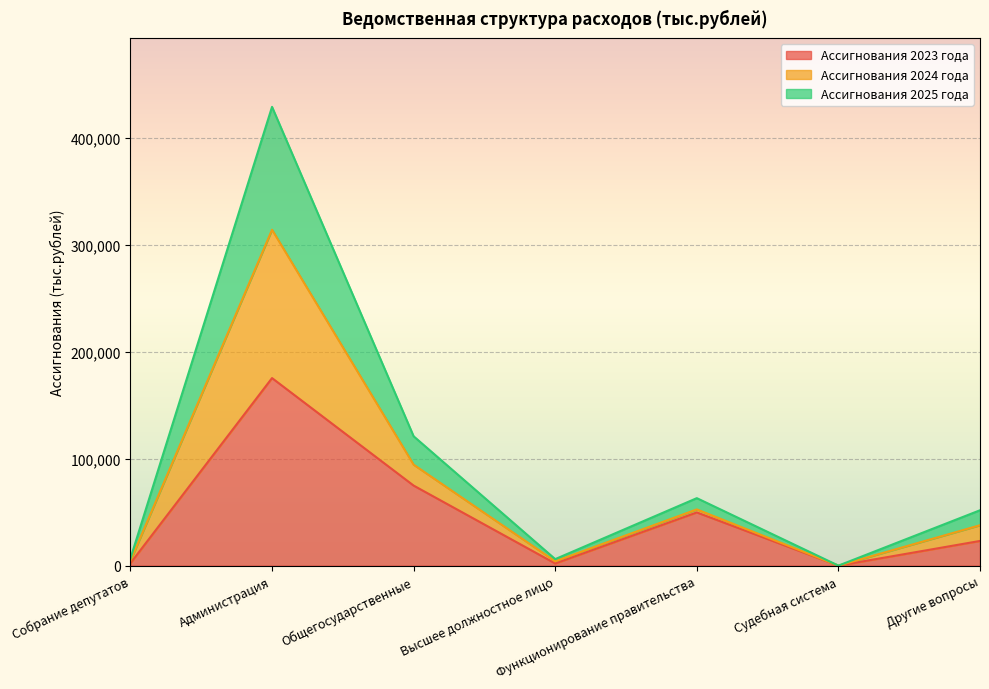

Which category has the highest value in the Ассигнования 2023 года series?

Администрация